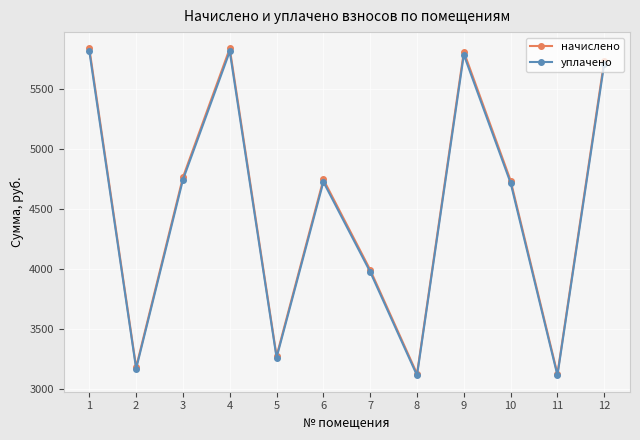

What is the value of the уплачено point at the 2nd from the left?

3172.3